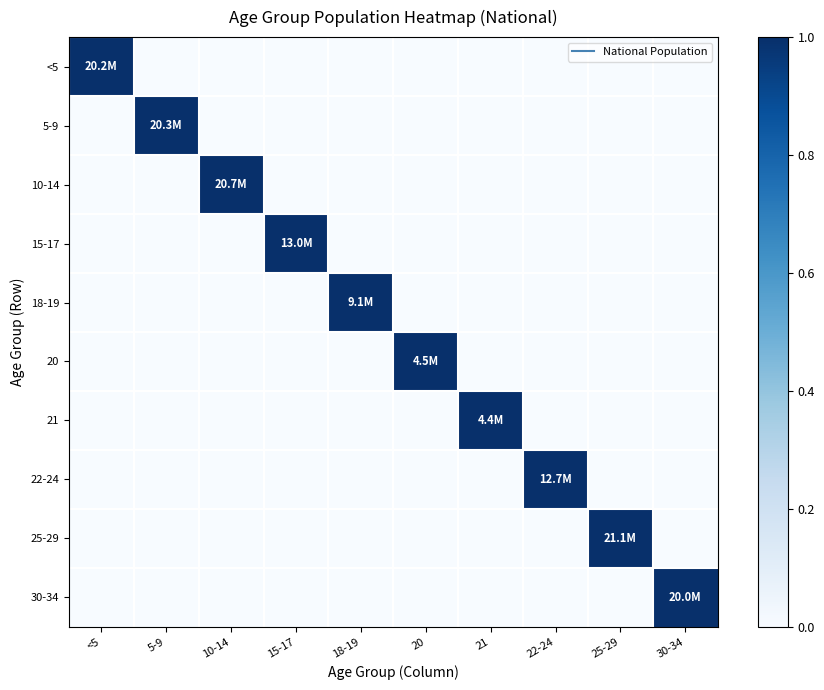

List the series in order of their peak value, highest first.

<5, 5-9, 10-14, 15-17, 18-19, 20, 21, 22-24, 25-29, 30-34